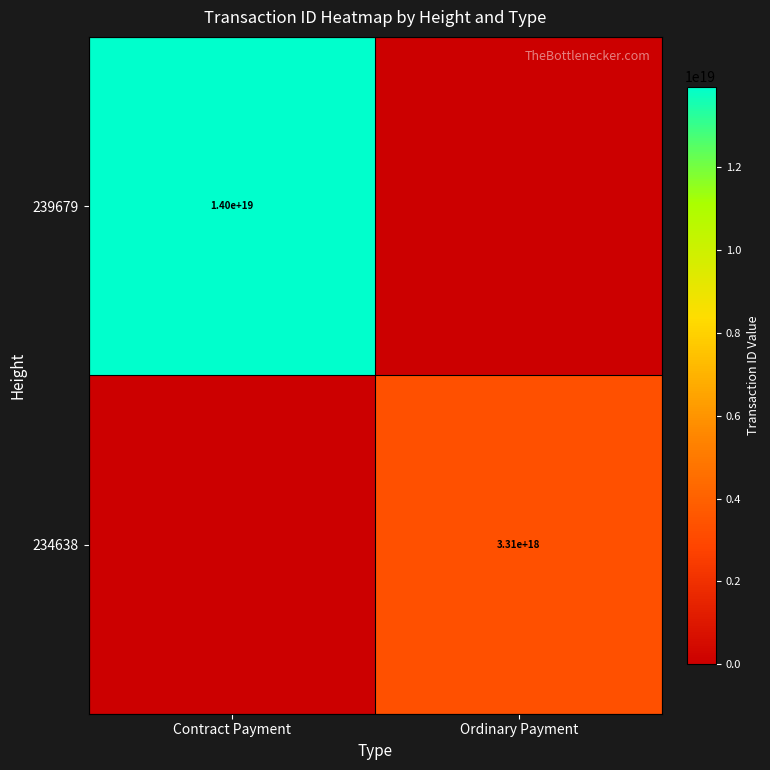

The value of 239679 at Contract Payment is 14000000000000000000. True or false?

True